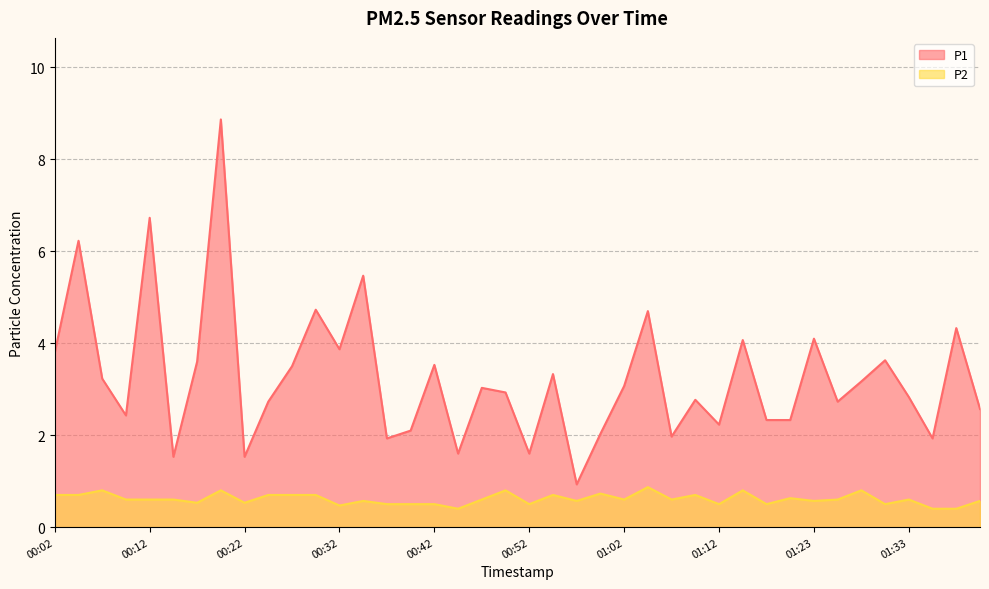

What is the difference between the maximum and minimum values in the P1 series?

7.9